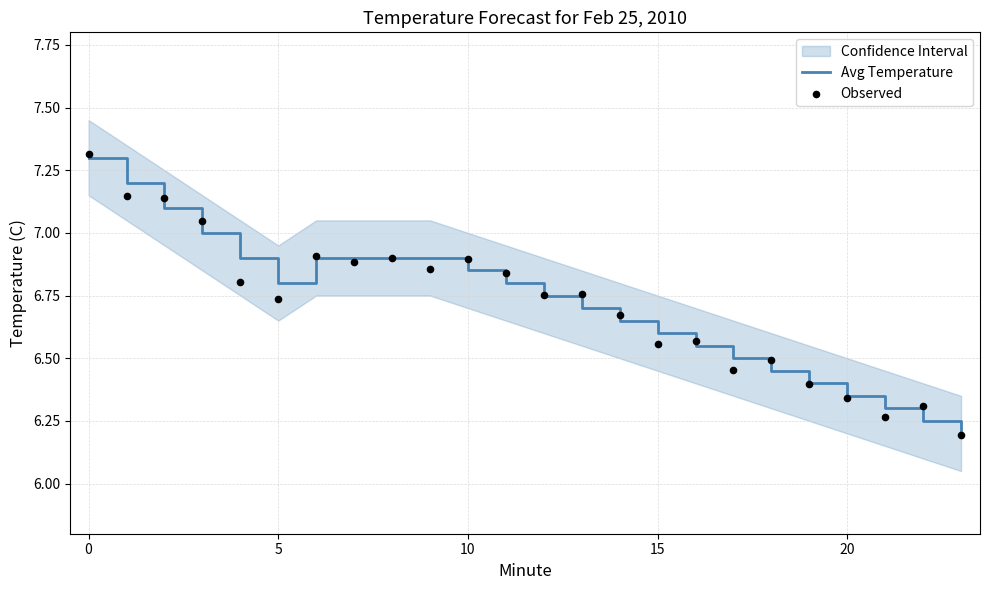

Is the value of avg_value at 19 greater than the value of scatter_y at 10?

No